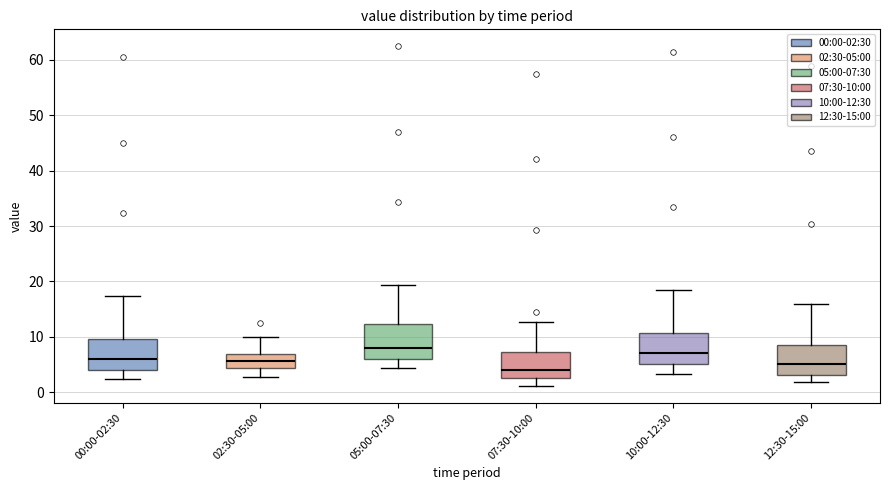

Which box's median line is the highest?

05:00-07:30